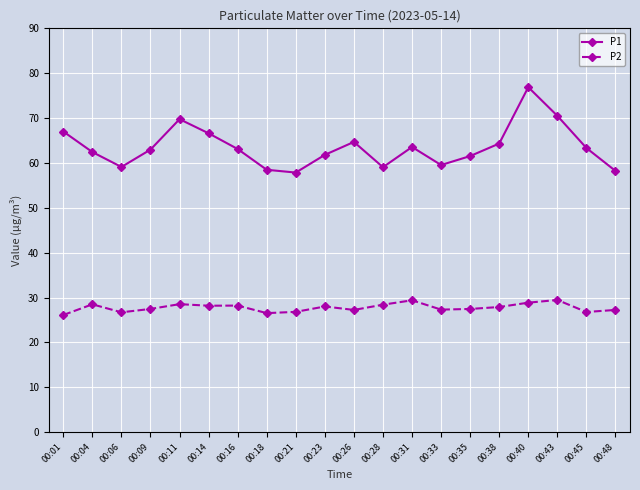

How many lines are shown in the chart?

2